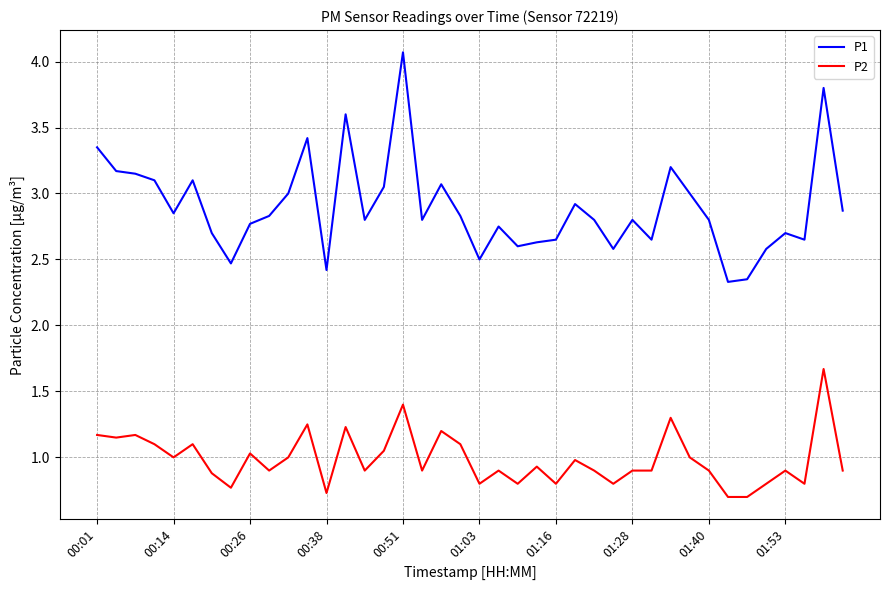

True or false: P1 and P2 cross at least once.

False